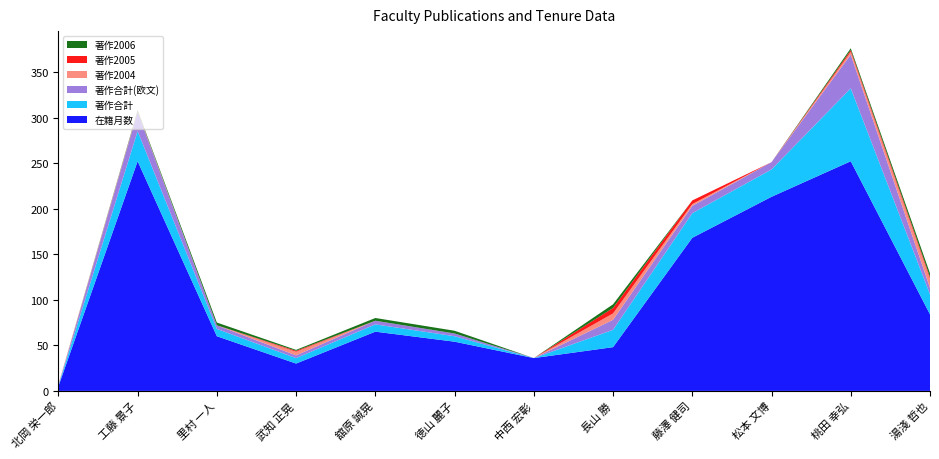

Reading right to left, what are all the values shown in this chart?

在籍月数: 84	252	213	168	48	36	54	65	30	60	252	5
著作合計: 22	80	30	27	19	0	6	8	6	8	33	1
著作合計(欧文): 7	37	8	8	11	0	3	4	3	4	21	0
著作2004: 10	3	0	2	7	0	0	0	4	0	1	1
著作2005: 2	2	0	4	6	0	0	0	1	0	0	0
著作2006: 4	2	0	0	4	0	3	3	1	3	1	0